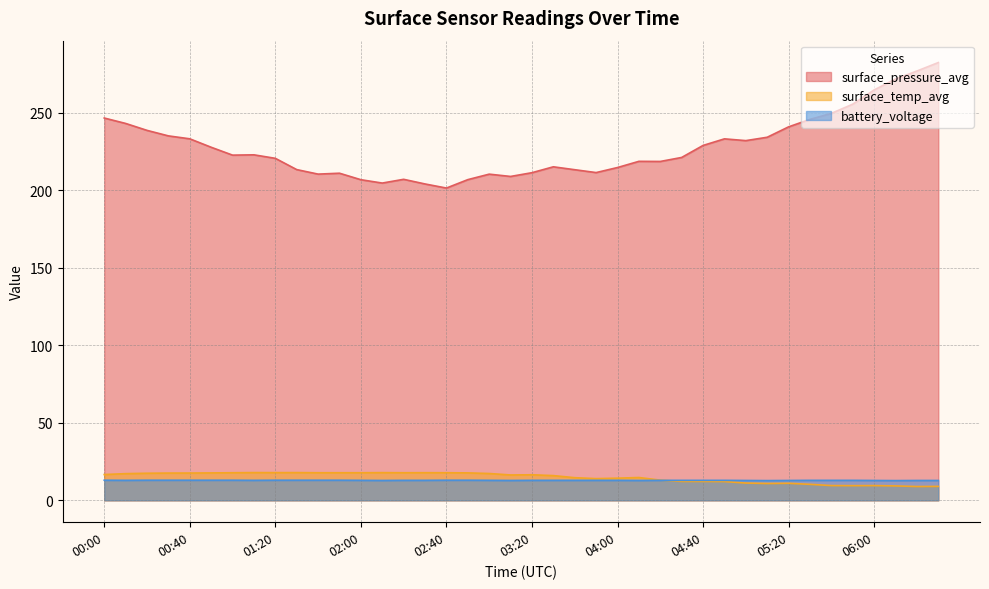

Reading left to right, what are all the values shown in this chart?

surface_pressure_avg: 246.6	243.1	238.6	235.1	233.2	227.8	222.7	222.9	220.6	213.3	210.4	211.0	206.8	204.7	207.1	204.1	201.4	206.9	210.4	208.9	211.3	215.1	213.3	211.4	214.7	218.7	218.6	221.2	228.9	233.2	232.0	234.2	240.9	245.7	249.6	255.6	264.7	271.8	276.9	282.4
surface_temp_avg: 16.6	17.2	17.5	17.6	17.6	17.7	17.8	17.9	17.9	17.9	17.8	17.8	17.8	17.9	17.8	17.8	17.8	17.7	17.3	16.4	16.5	15.9	14.6	14.0	14.3	14.7	13.0	12.2	12.2	12.1	11.2	10.8	11.0	10.3	9.5	9.5	9.5	9.3	8.9	9.0
battery_voltage: 13.0	12.9	13.0	13.0	13.0	13.0	13.0	12.9	13.0	13.0	13.0	13.0	12.9	12.8	12.9	12.9	13.0	13.0	12.9	12.8	12.9	12.9	12.9	12.9	12.9	12.8	12.9	12.9	12.9	12.9	12.8	12.7	12.8	12.9	12.9	12.9	12.8	12.7	12.8	12.8